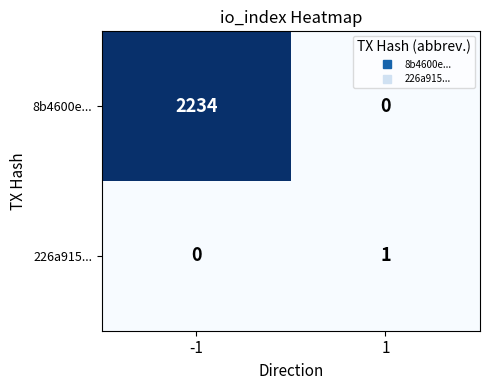

Which series changed the most between -1 and 1?

8b4600e...